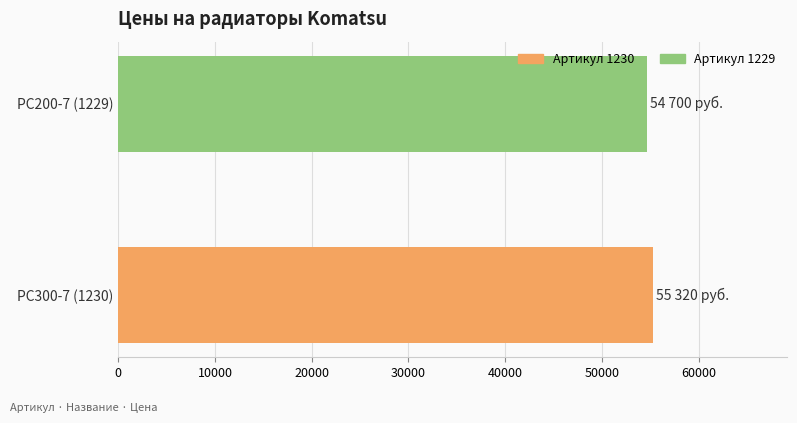

What is the sum of the values at PC200-7 (1229) and PC300-7 (1230)?

110020